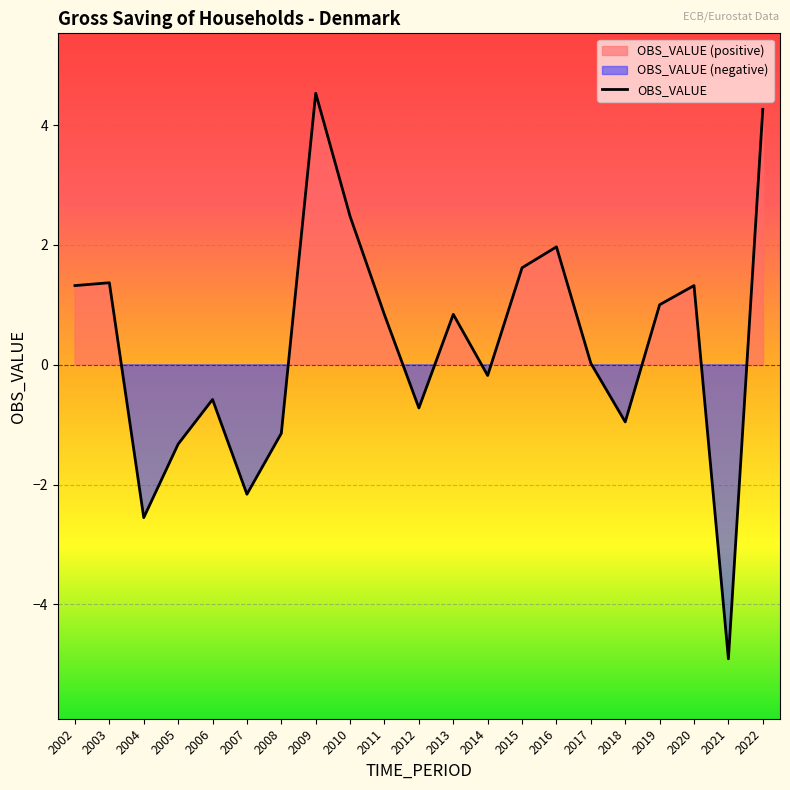

Is it true that the value at 2015 is 0.5?

False